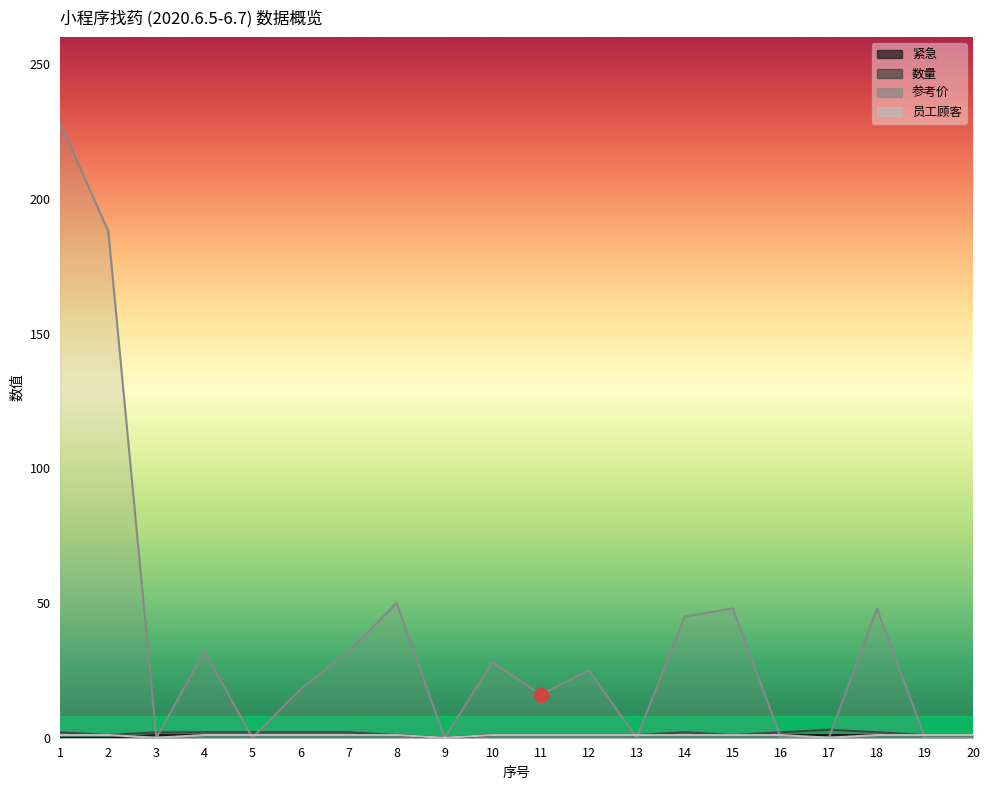

Reading left to right, extract all data points from this chart.

紧急: 0	0	1	1	1	1	1	1	0	1	1	1	1	1	1	1	1	1	1	1
数量: 2	1	2	2	2	2	2	1	0	1	1	1	1	2	1	2	3	2	1	1
参考价: 228	188	0	32	0	18	32	50	0	28	16	25	0	45	48	0	0	48	0	0
员工顾客: 1	1	0	1	1	1	1	1	0	1	1	1	1	1	1	1	0	1	1	1